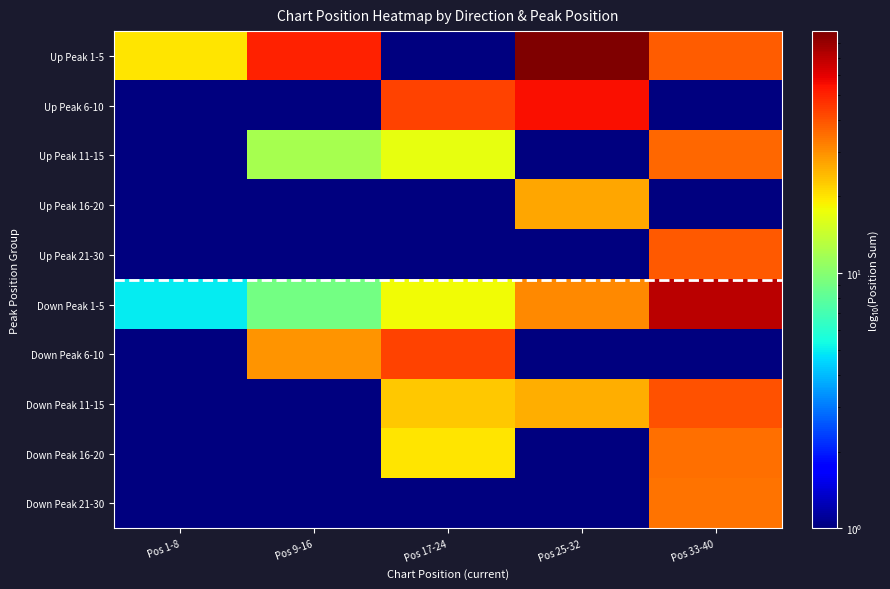

Reading left to right, list all the values displayed in this chart.

Up Peak 1-5: Pos 1-8=20.0	Pos 9-16=50.0	Pos 17-24=0.1	Pos 25-32=89.0	Pos 33-40=38.0
Up Peak 6-10: Pos 1-8=0.1	Pos 9-16=0.1	Pos 17-24=43.0	Pos 25-32=55.0	Pos 33-40=0.1
Up Peak 11-15: Pos 1-8=0.1	Pos 9-16=12.0	Pos 17-24=17.0	Pos 25-32=0.1	Pos 33-40=36.0
Up Peak 16-20: Pos 1-8=0.1	Pos 9-16=0.1	Pos 17-24=0.1	Pos 25-32=27.0	Pos 33-40=0.1
Up Peak 21-30: Pos 1-8=0.1	Pos 9-16=0.1	Pos 17-24=0.1	Pos 25-32=0.1	Pos 33-40=39.0
Down Peak 1-5: Pos 1-8=5.0	Pos 9-16=9.0	Pos 17-24=18.0	Pos 25-32=31.0	Pos 33-40=70.0
Down Peak 6-10: Pos 1-8=0.1	Pos 9-16=29.0	Pos 17-24=43.0	Pos 25-32=0.1	Pos 33-40=0.1
Down Peak 11-15: Pos 1-8=0.1	Pos 9-16=0.1	Pos 17-24=23.0	Pos 25-32=26.0	Pos 33-40=40.0
Down Peak 16-20: Pos 1-8=0.1	Pos 9-16=0.1	Pos 17-24=20.0	Pos 25-32=0.1	Pos 33-40=35.0
Down Peak 21-30: Pos 1-8=0.1	Pos 9-16=0.1	Pos 17-24=0.1	Pos 25-32=0.1	Pos 33-40=34.0